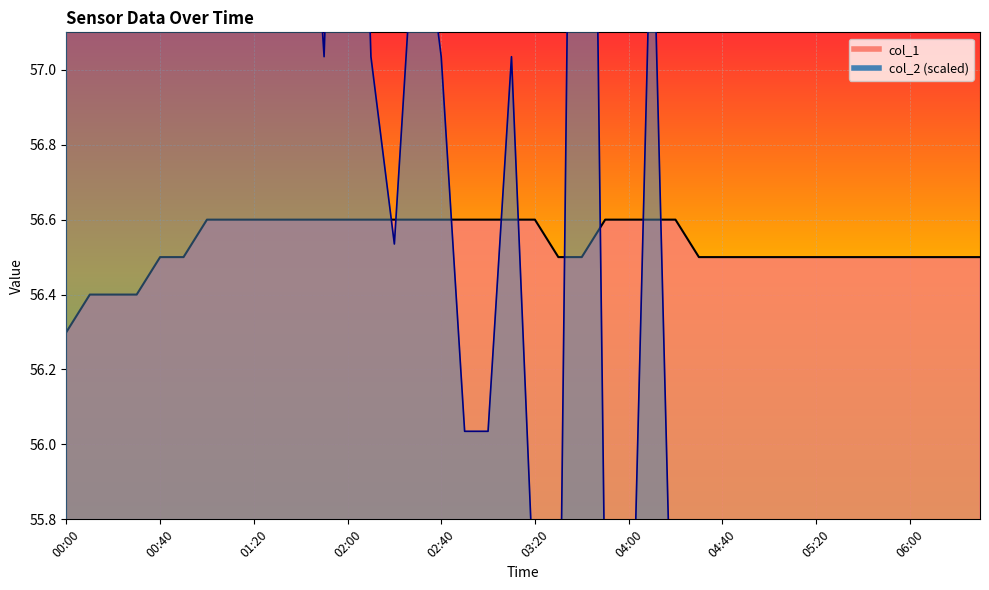

Which category has the highest value across all series?

01:00